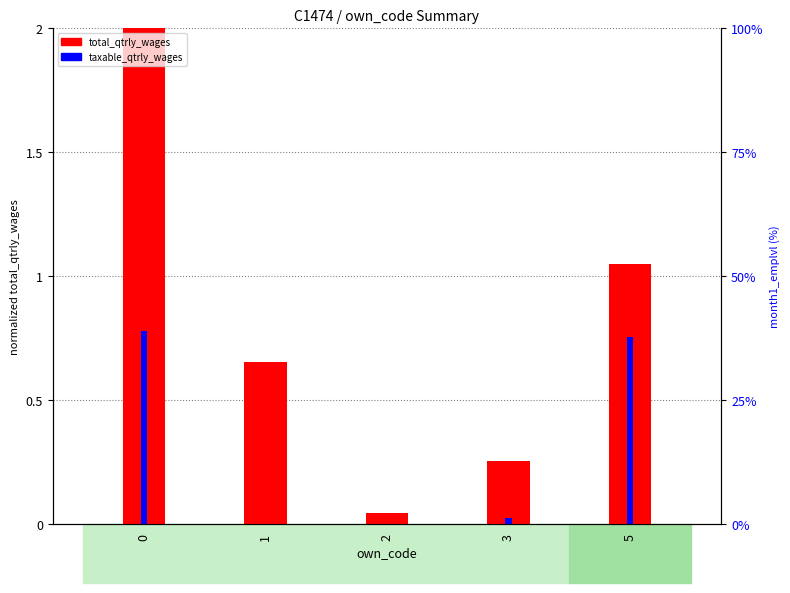

Reading left to right, extract all data points from this chart.

total_qtrly_wages: 2.0	0.7	0.0	0.3	1.0
taxable_qtrly_wages: 0.8	0.0	0.0	0.0	0.8